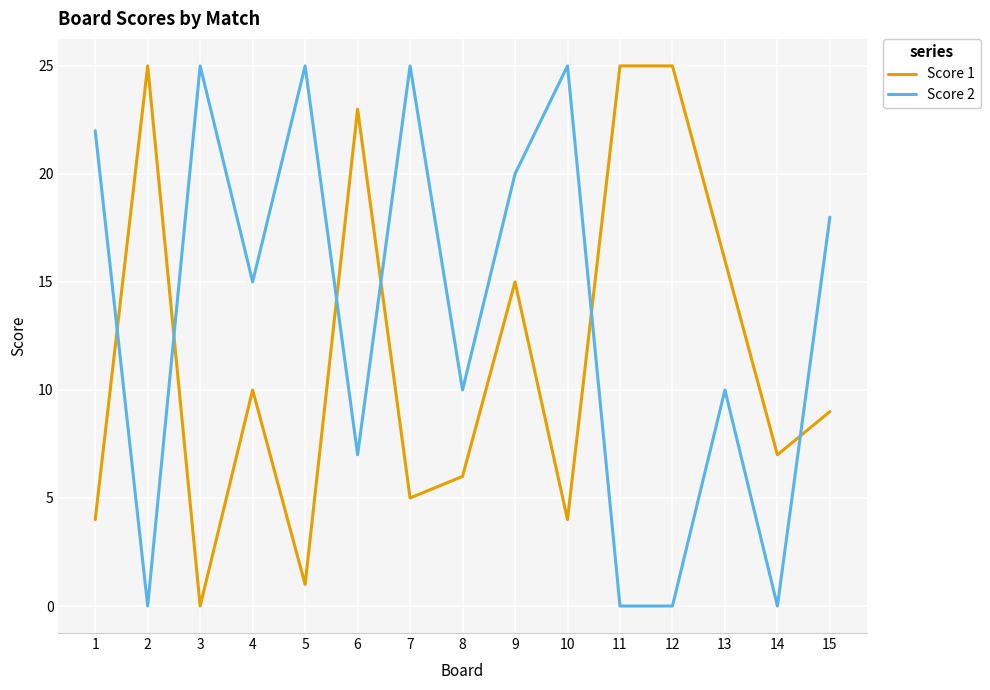

The Score 2 series shows 40 at 10. True or false?

False